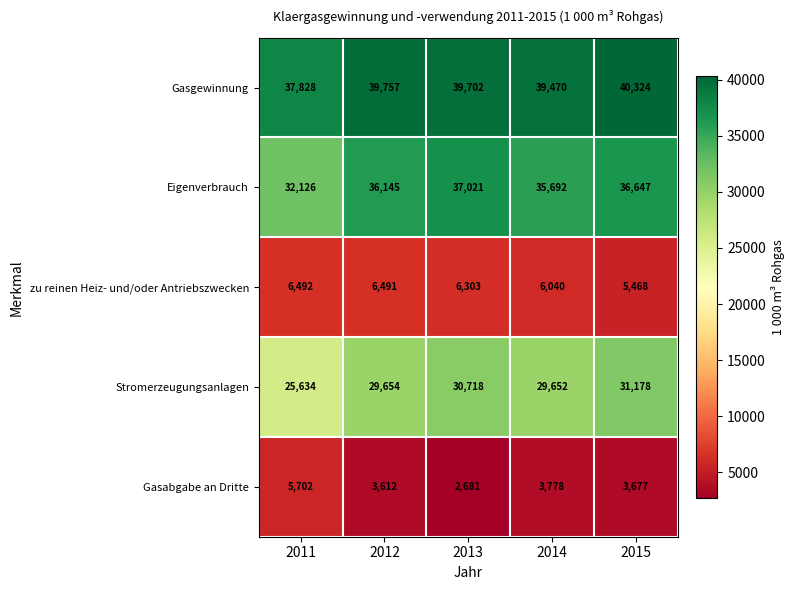

Where does the zu reinen Heiz- und/oder Antriebszwecken series first go above 6303?

2011